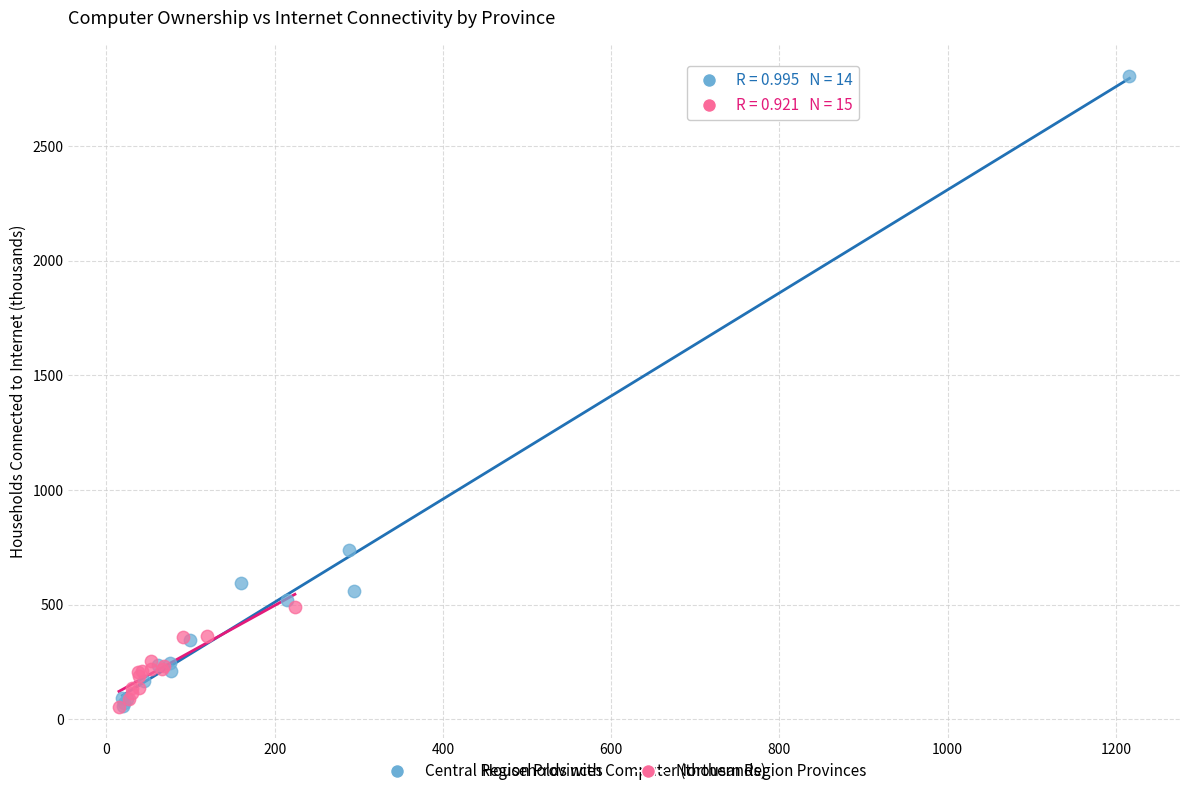

What are all the series names shown in the legend?

Central Region Provinces, Northern Region Provinces